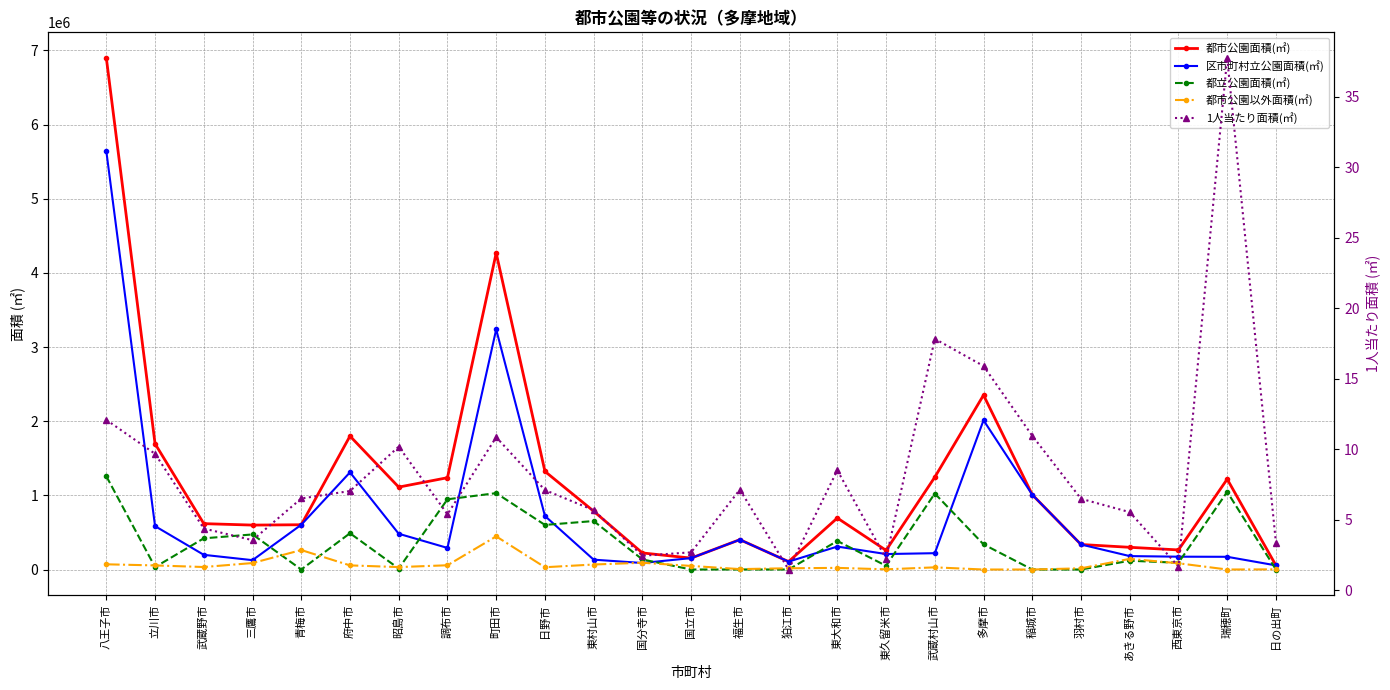

Count the number of data series in this chart.

5